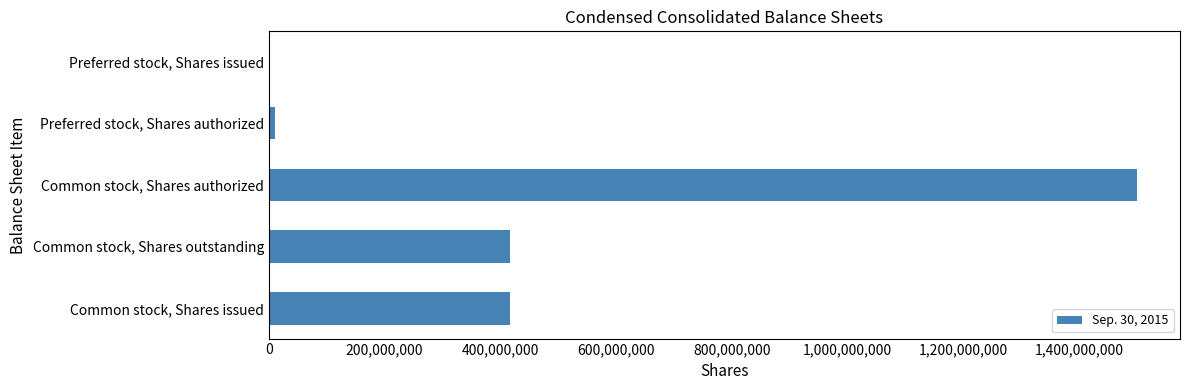

Count the number of categories in the chart.

5